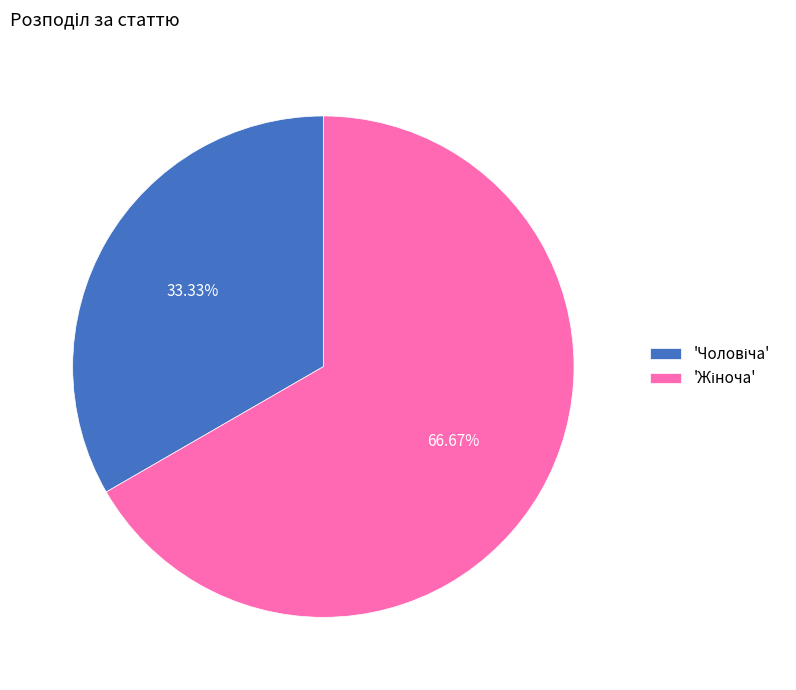

Is there a majority slice in this chart?

Yes